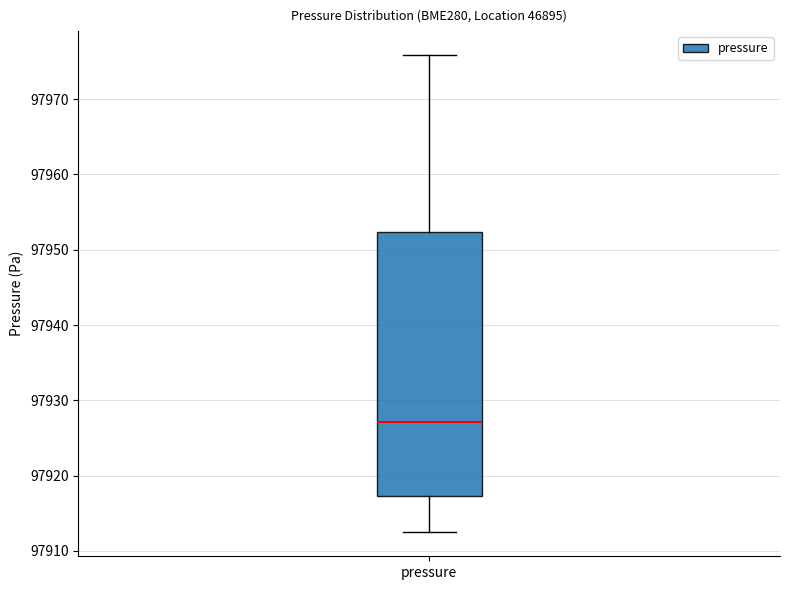

Where does the lower whisker of the box for pressure end on the y-axis? The values are not printed on the chart, so give them approximately, as read against the axis.

97912